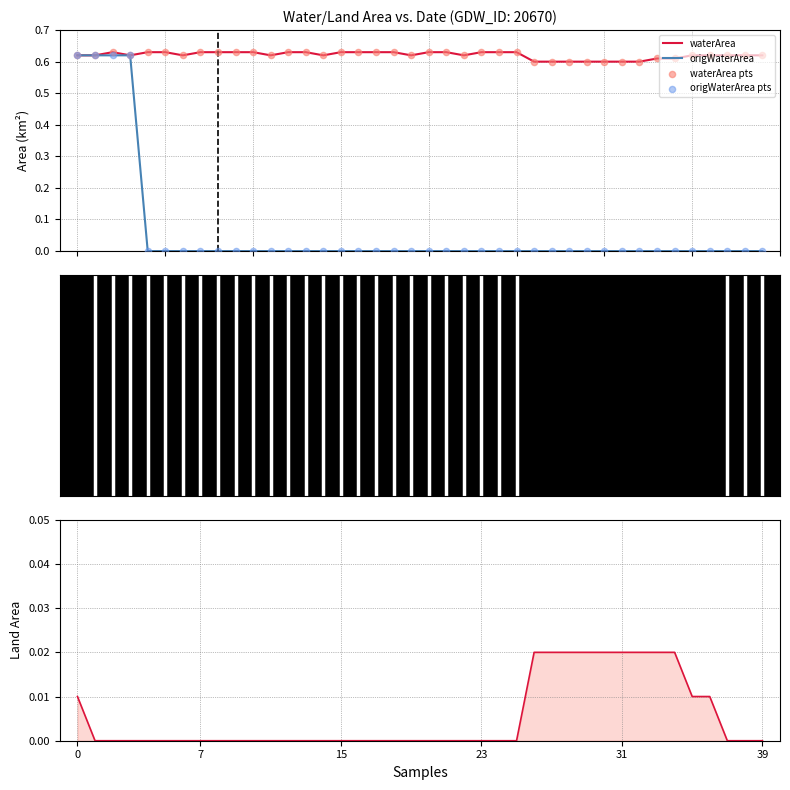

Which series has the largest total across all categories?

waterArea